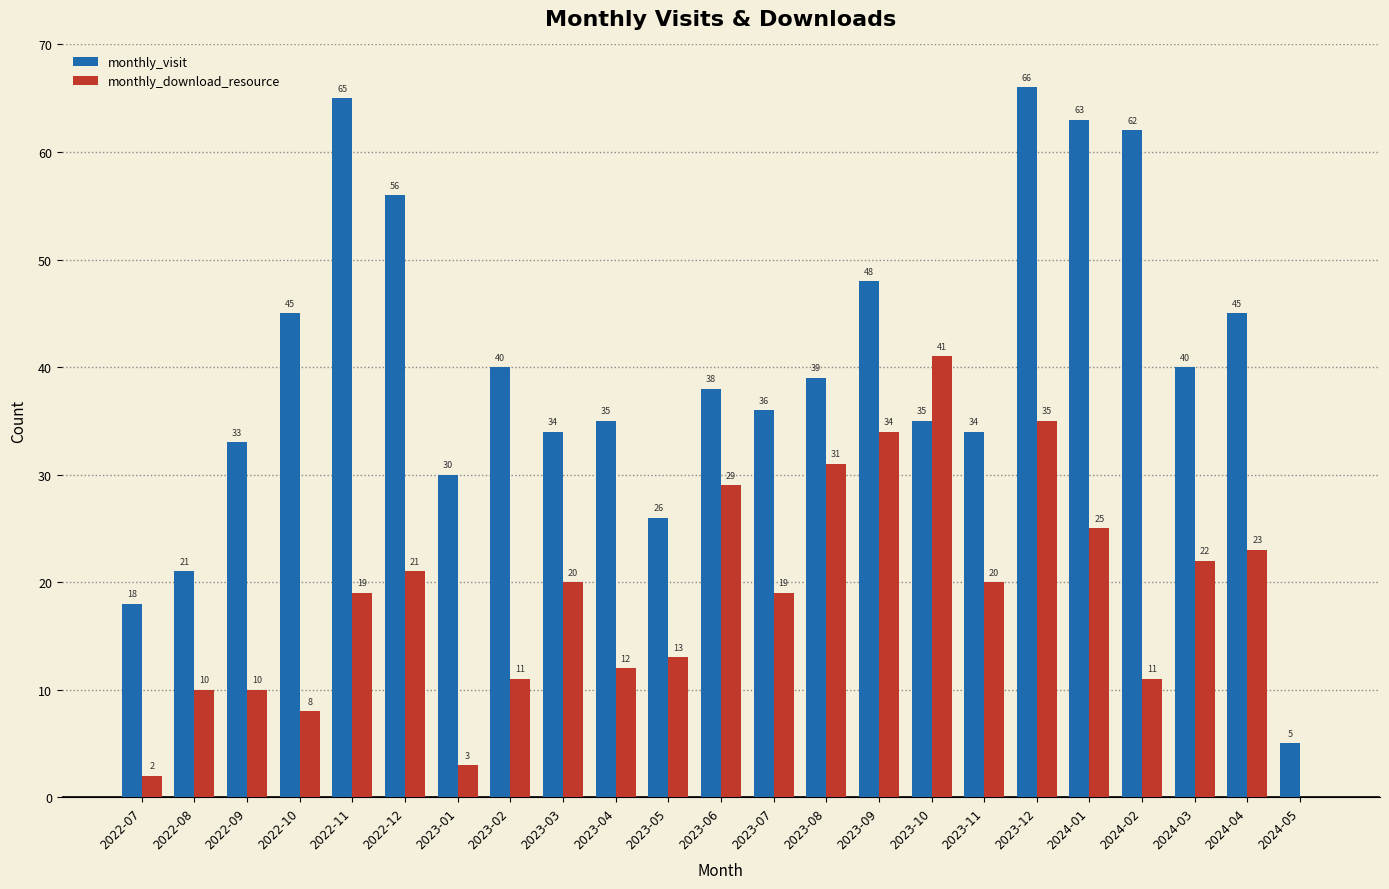

The monthly_download_resource series shows 20 at 2023-03. True or false?

True